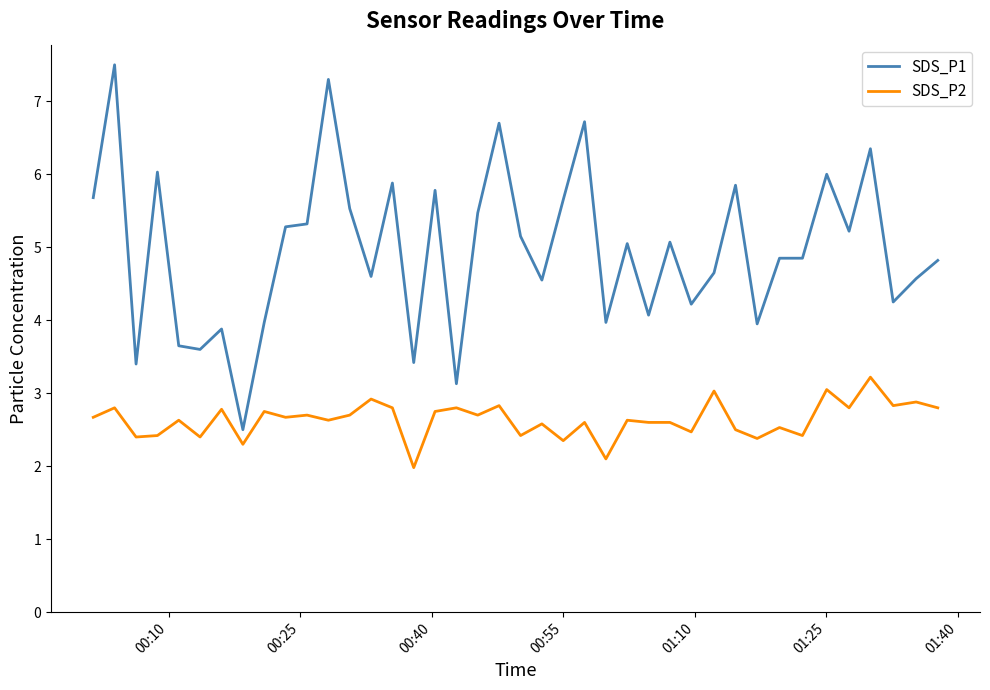

List the series in order of their overall mean, lowest first.

SDS_P2, SDS_P1